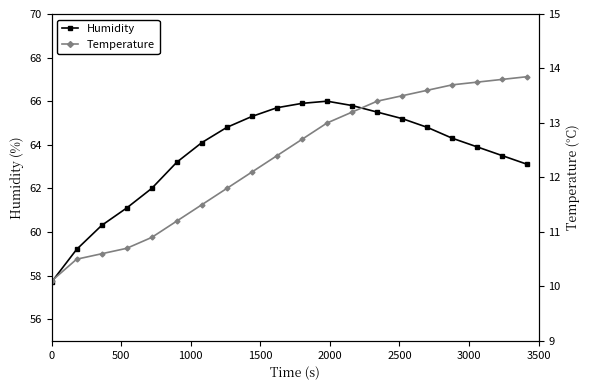

How many data points in Temperature are less than 12?

8